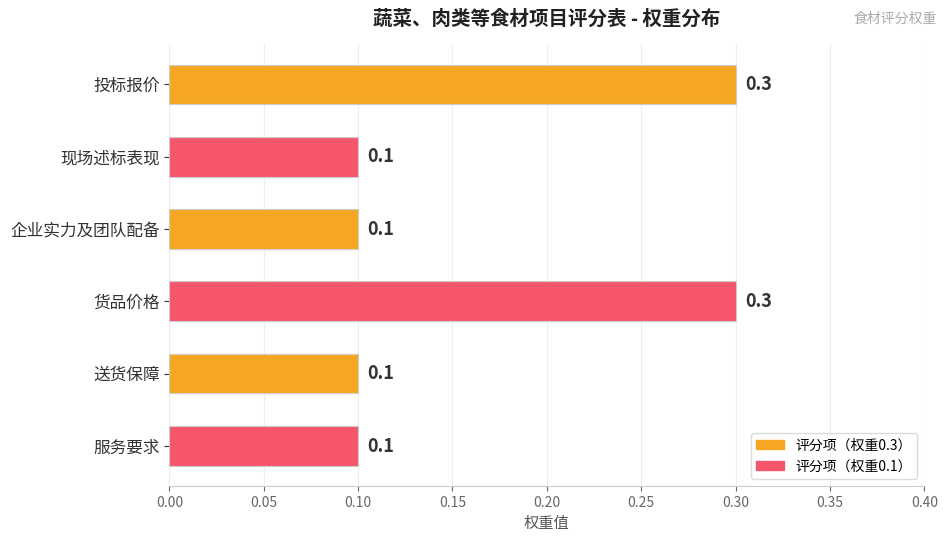

What is the greatest value displayed?

0.3